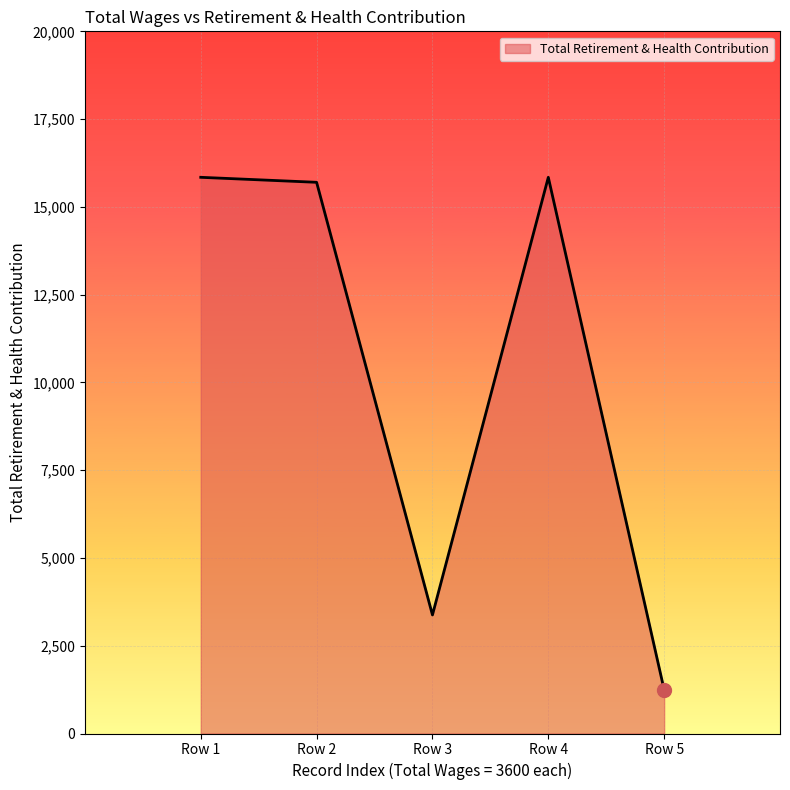

What is the difference between the maximum and minimum values?

14597